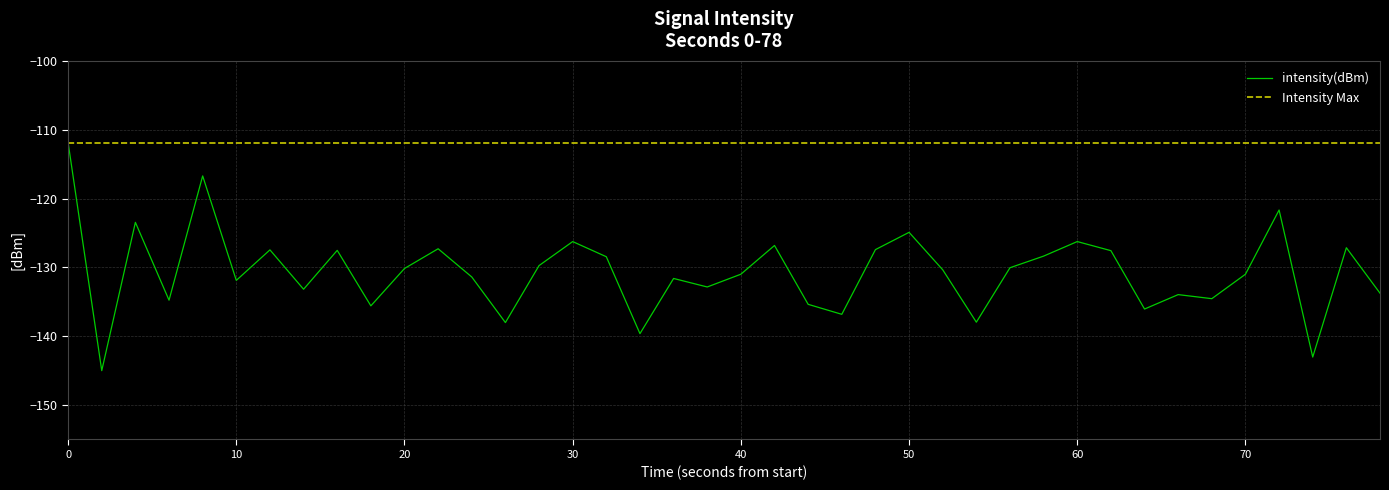

What is the minimum value for intensity(dBm)?

-145.0